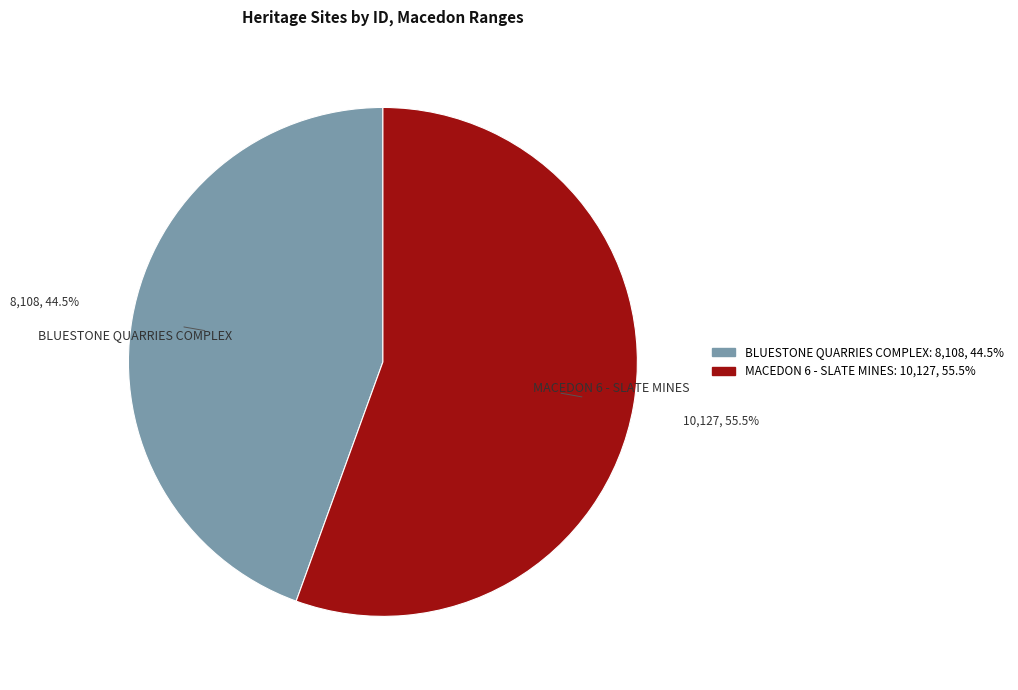

To the nearest percent, what is the difference between the largest and smallest slice percentages?

11%